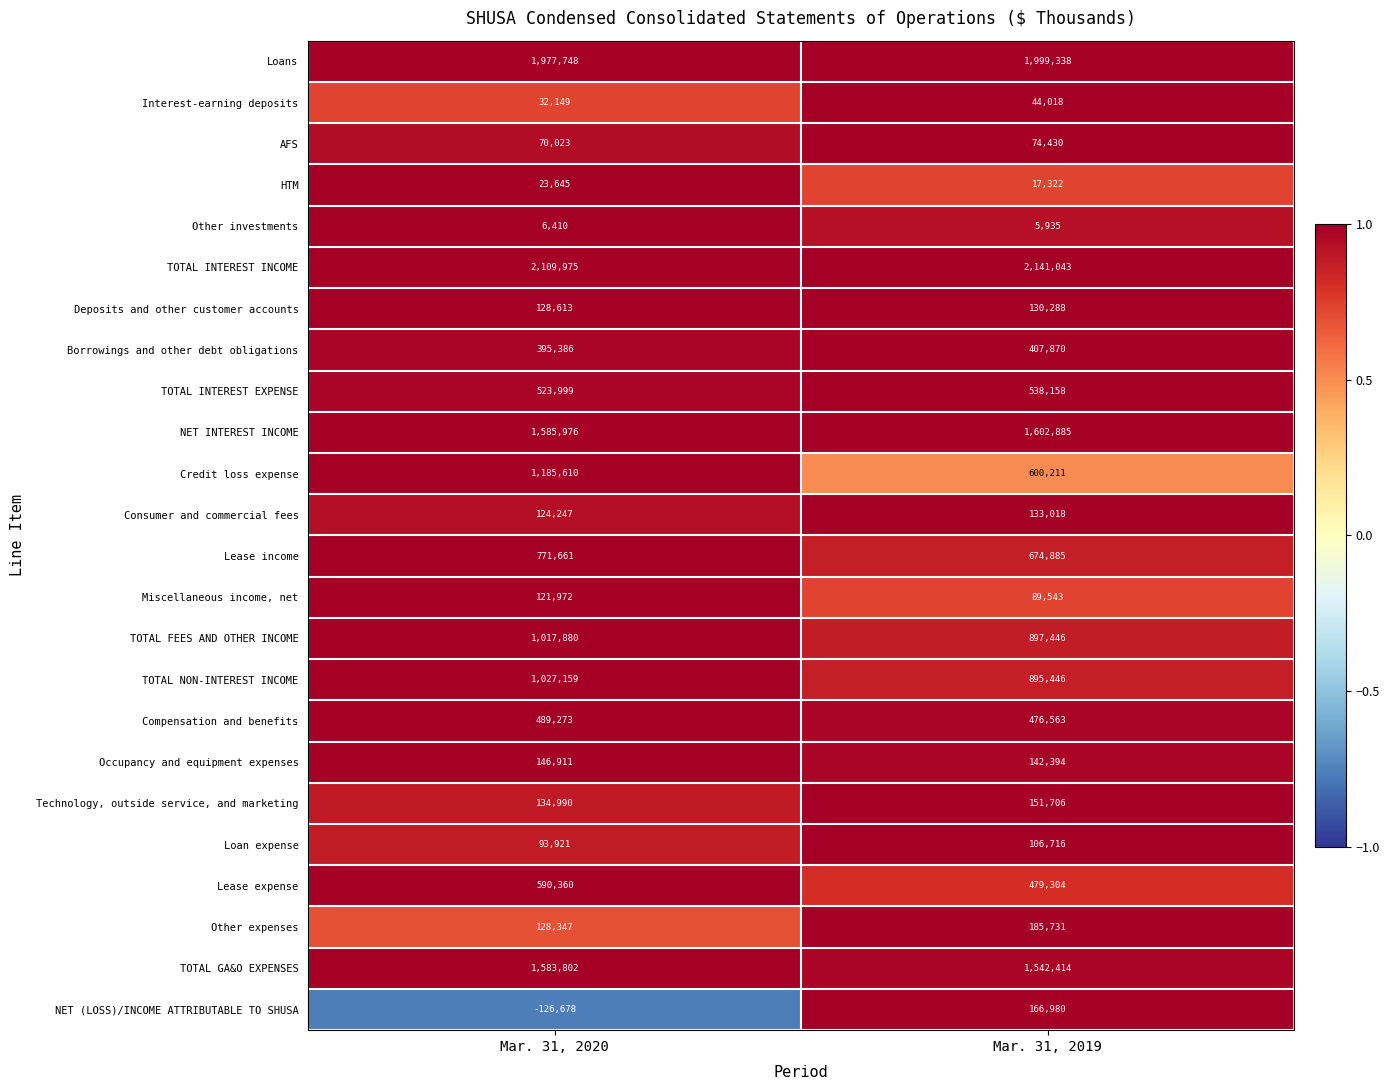

Where is NET INTEREST INCOME nearest to the value 1594430?

Mar. 31, 2020